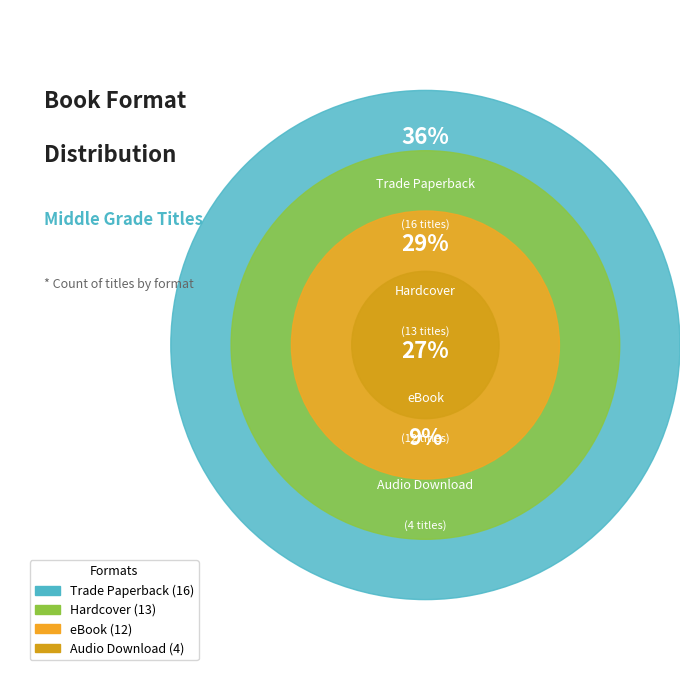

The Audio Download slice represents 9% of the pie. True or false?

True